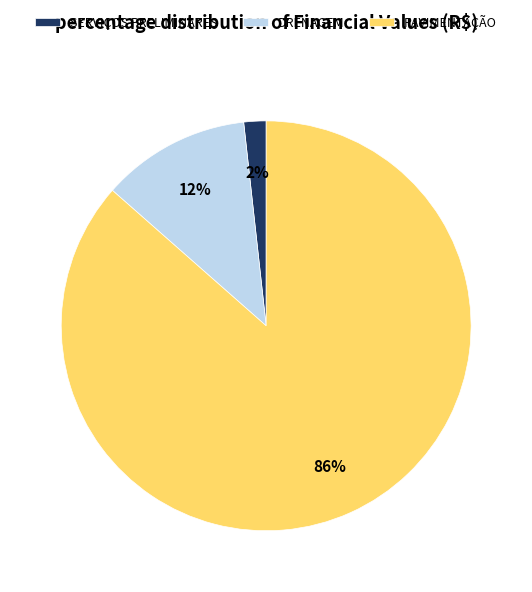

How many segments does this pie chart have?

3